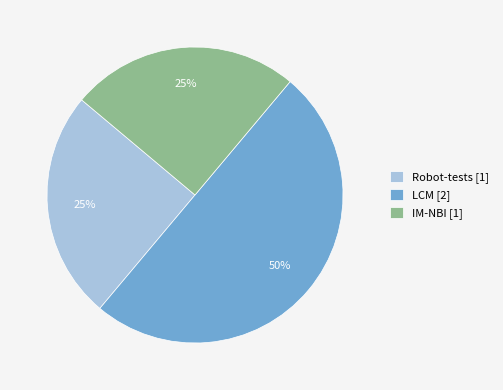

How many segments does this pie chart have?

3